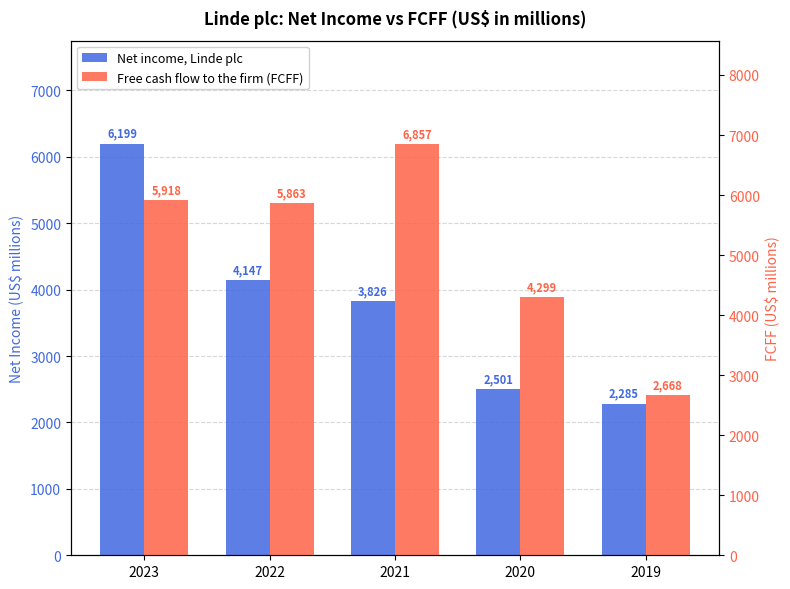

Read the Net income, Linde plc value at 2020, to the nearest 50.

2500